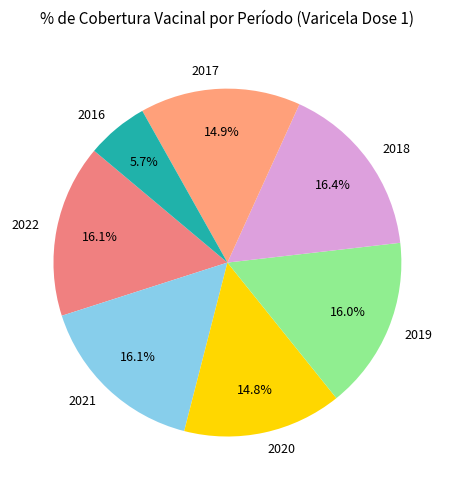

How much of the chart is everything except 2018?

83.6%